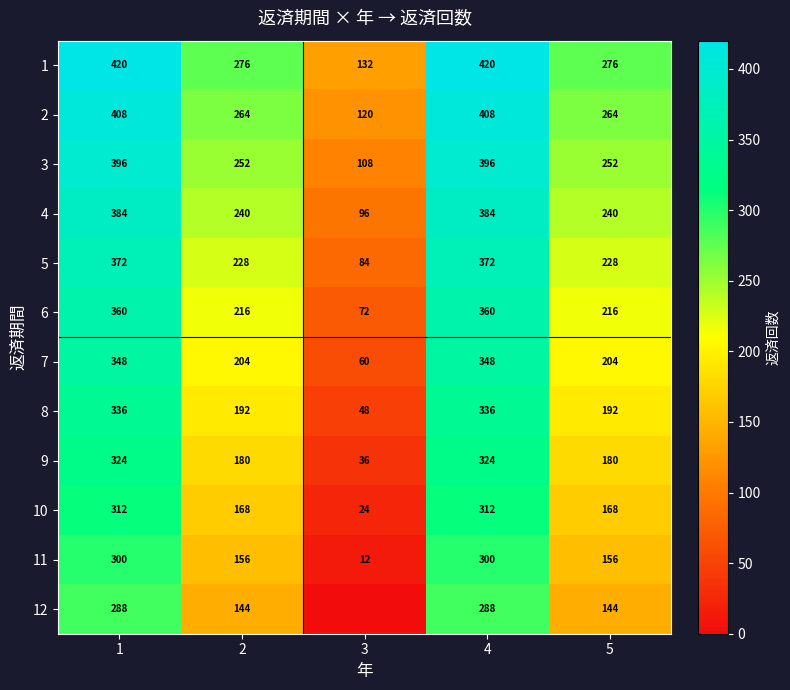

What is the sum of all 11 values?

924